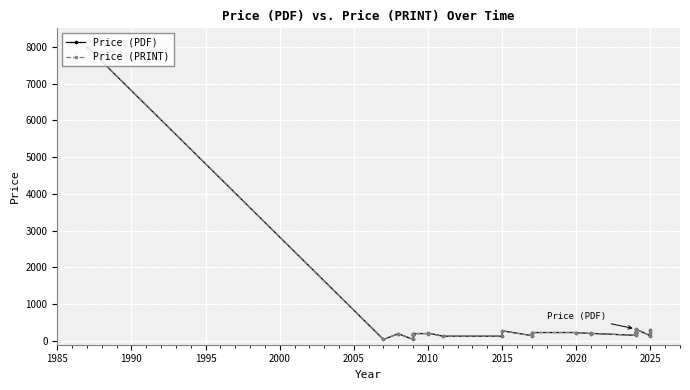

In Price (PRINT), how many points are higher than both neighbors (excluding endpoints)?

5